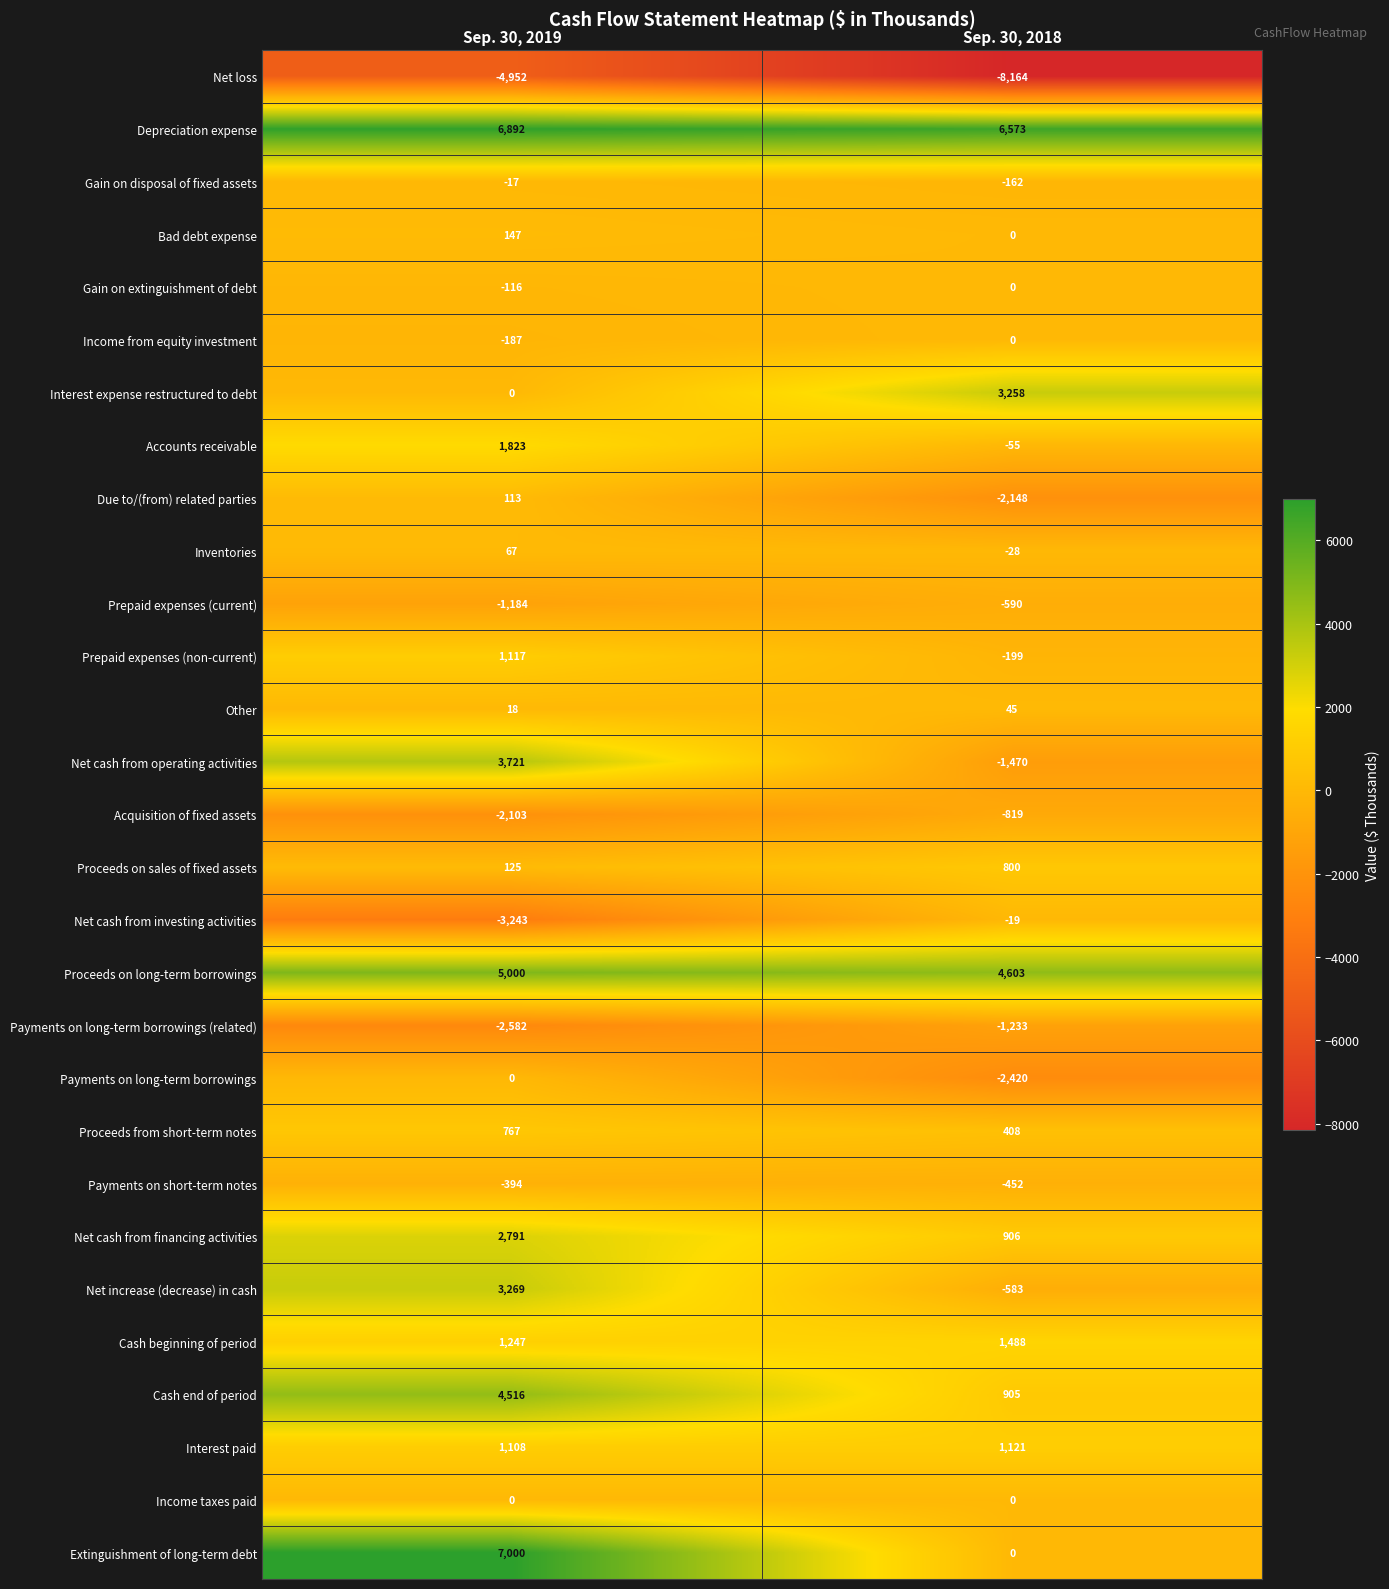

Read the Net increase (decrease) in cash value at Sep. 30, 2019, to the nearest 50.

3250